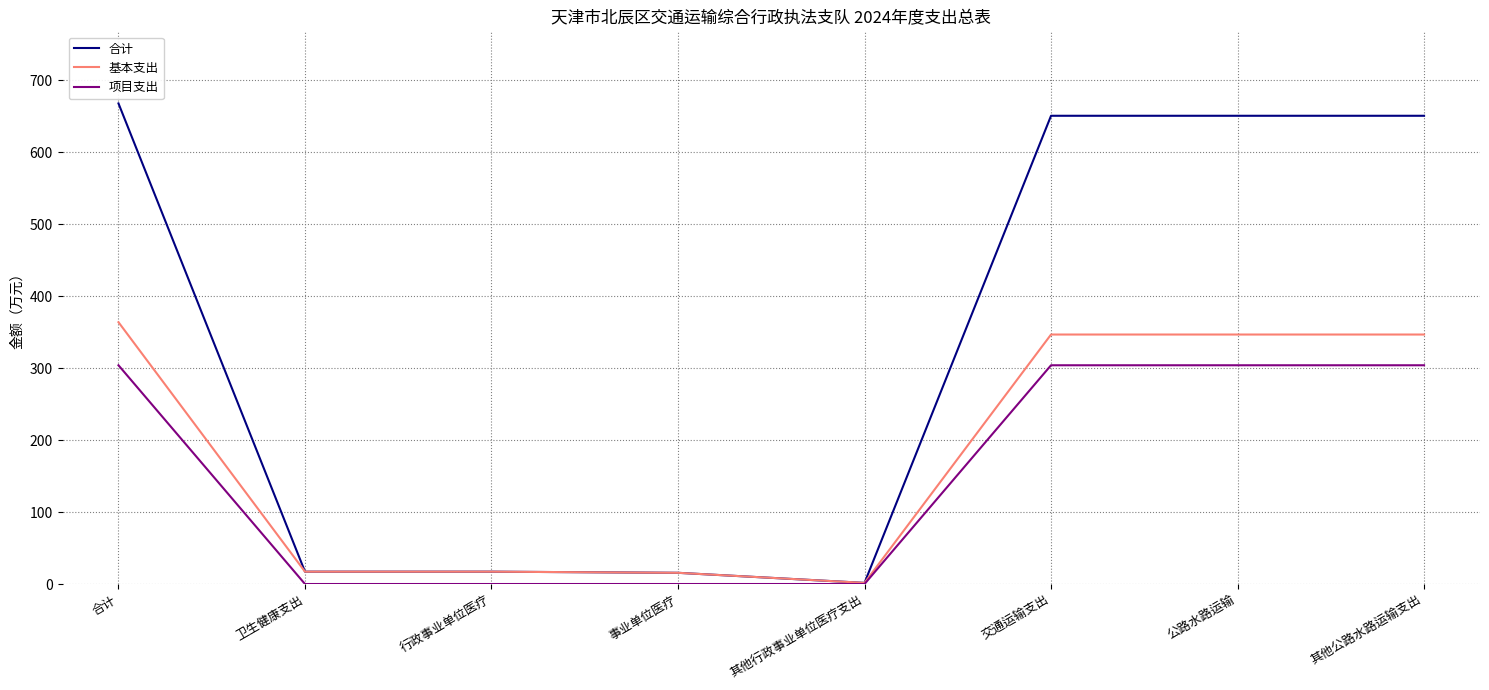

At 合计, list the series in order from largest to smallest.

合计, 基本支出, 项目支出